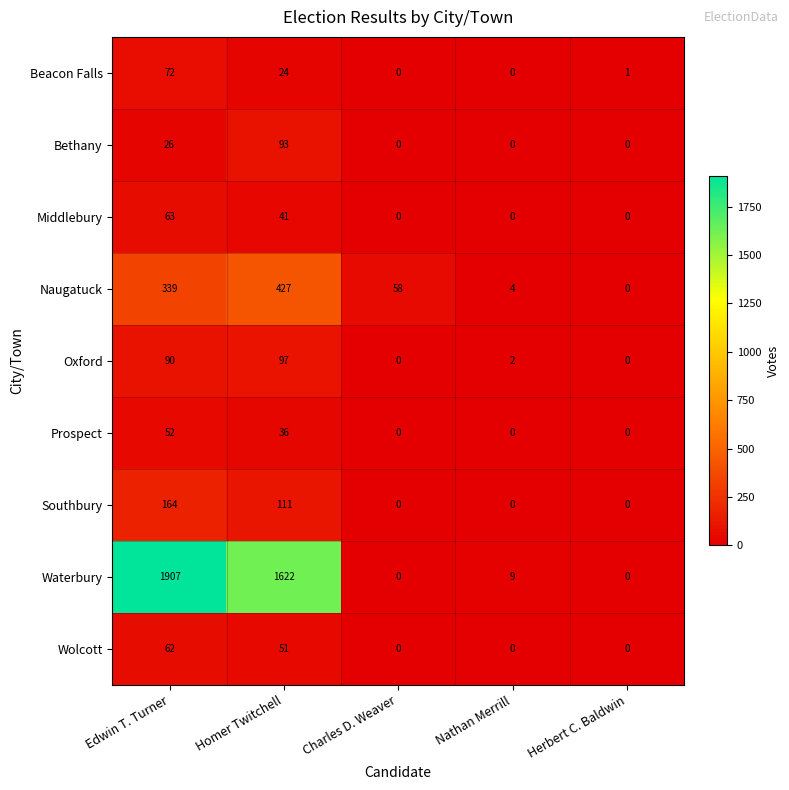

What is the spread (max minus min) of values at Edwin T. Turner?

1881